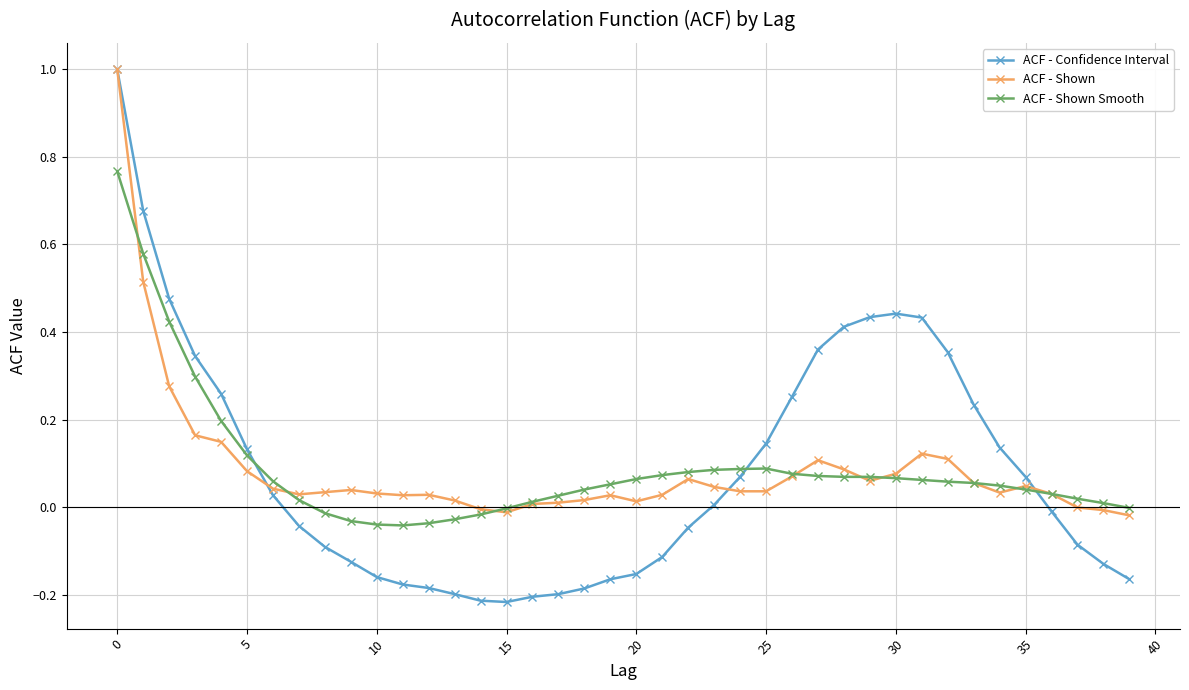

What is the highest value of the ACF - Shown series?

1.0